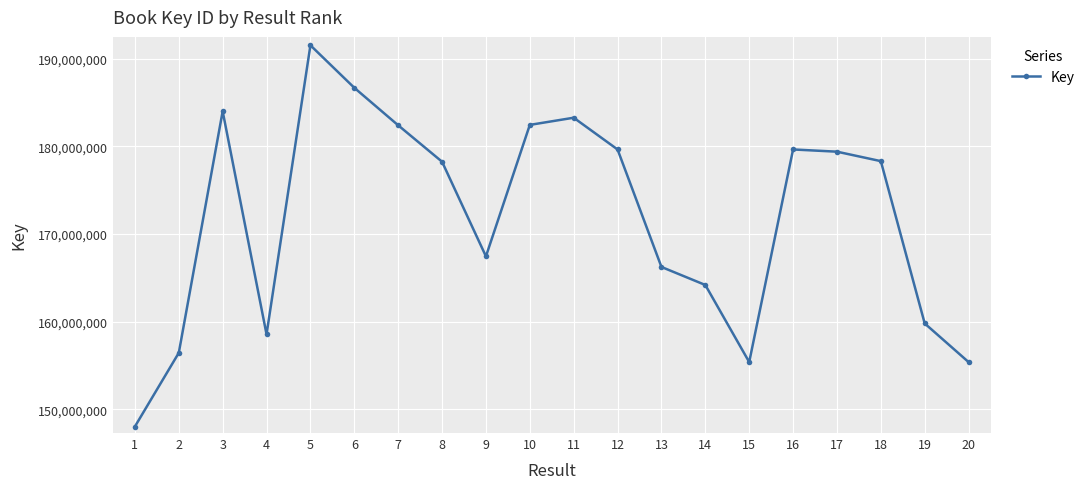

Count the number of categories in the chart.

20